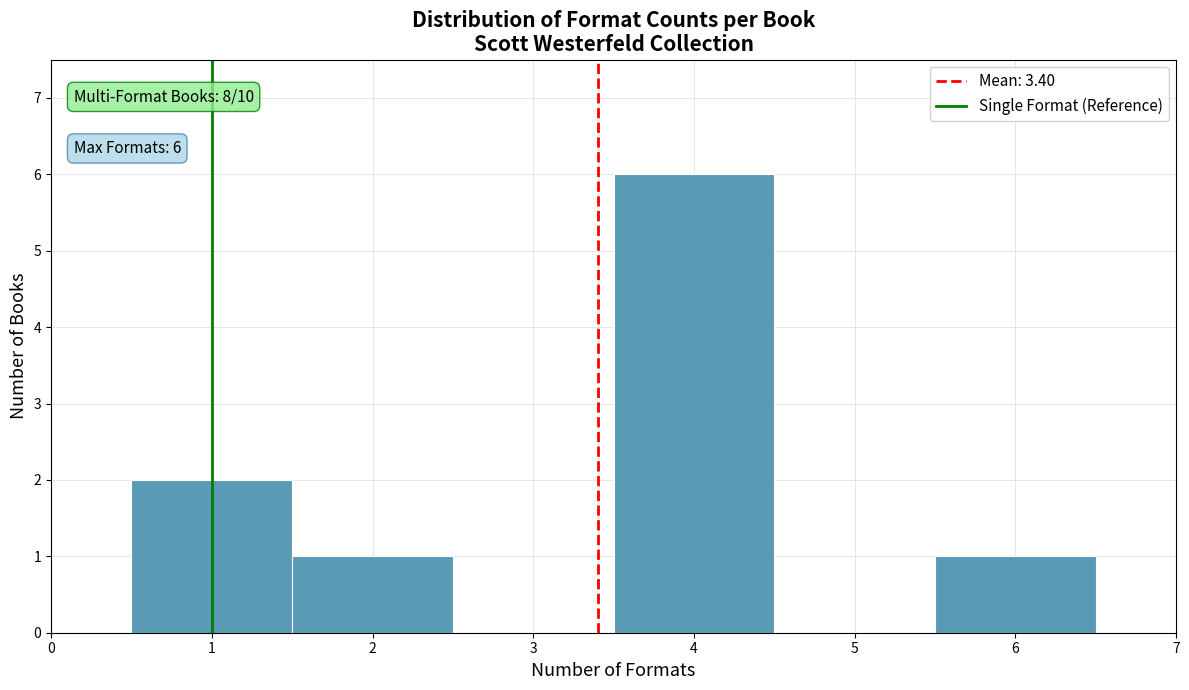

Over which range of the x-axis is the bar tallest?

3.5 to 4.5